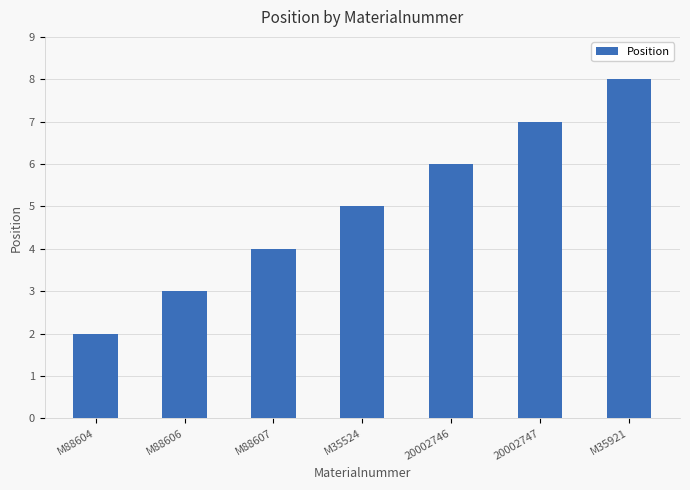

What is the label of the 4th bar from the right?

M35524